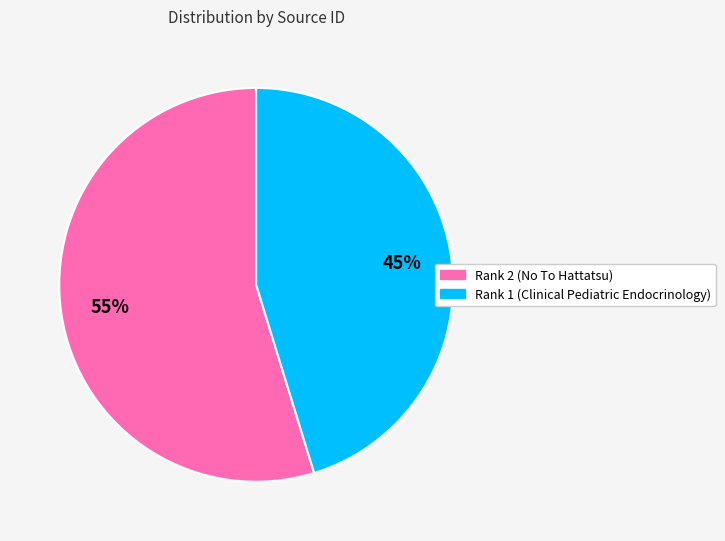

How many segments does this pie chart have?

2